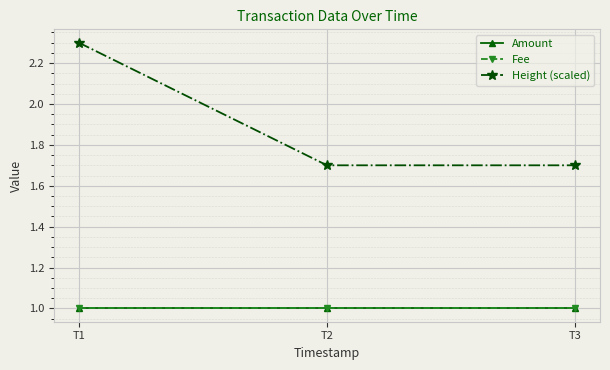

What is the spread (max minus min) of values at T1?

1.3